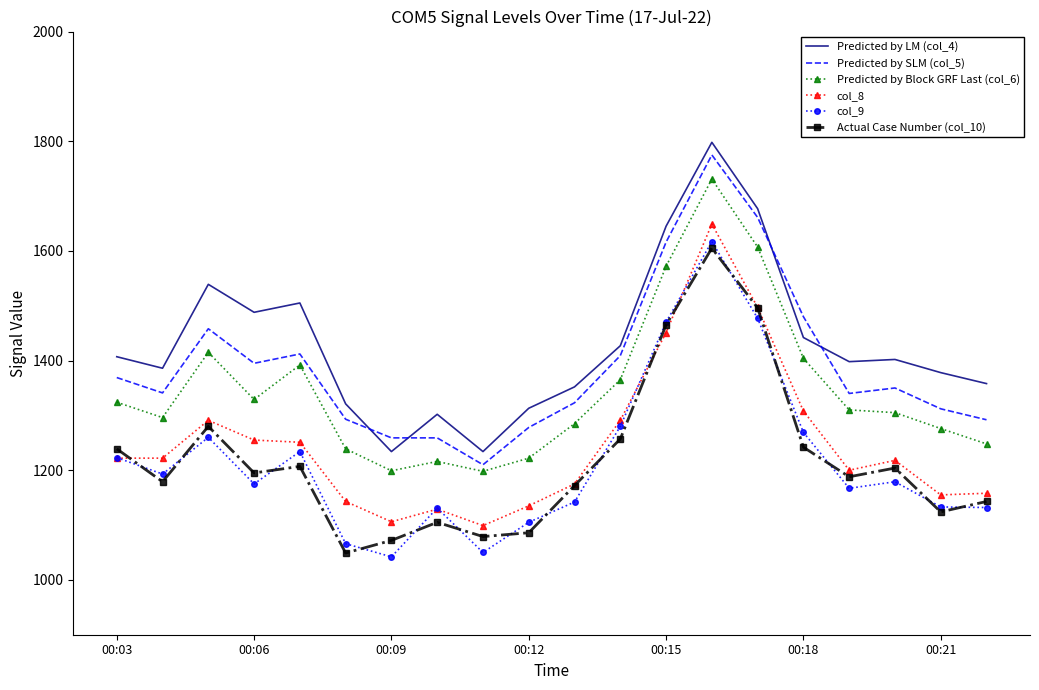

What is the maximum value shown in the chart?

1798